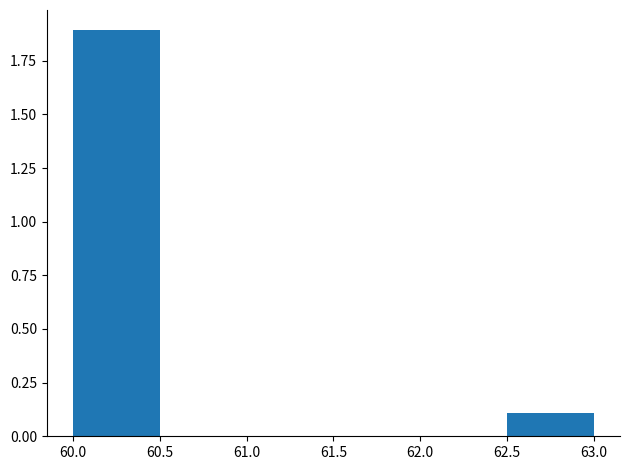

Reading left to right, transcribe this chart: for each bar, give the range it covers on the x-axis and its height. The values are not printed on the chart, so give them approximately, as read against the axis.

60.0 to 60.5: 1.9
60.5 to 61.0: 0
61.0 to 61.5: 0
61.5 to 62.0: 0
62.0 to 62.5: 0
62.5 to 63.0: 0.1